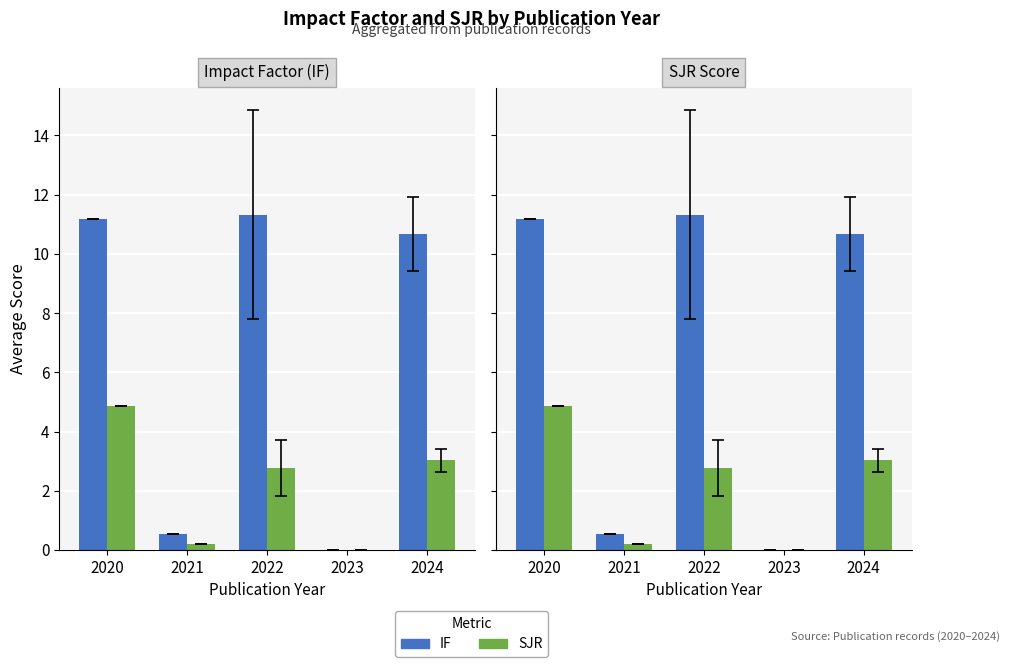

Where is SJR nearest to the value 2?

2022